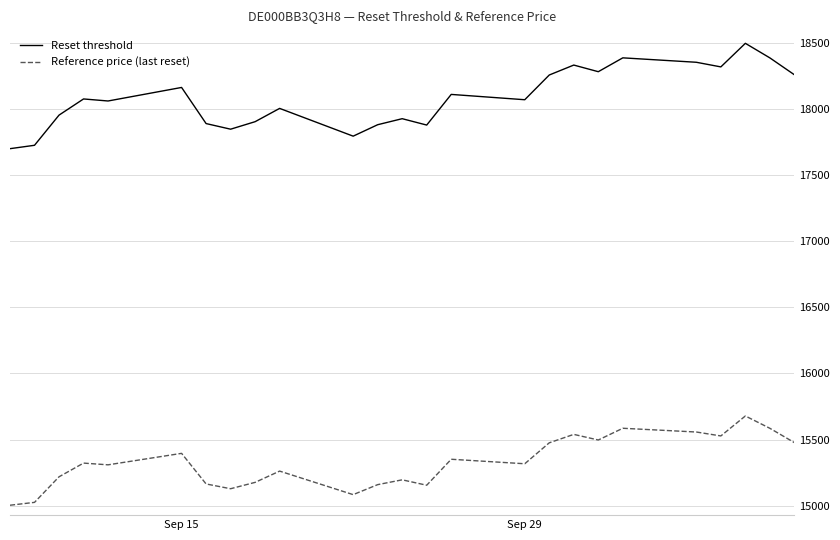

Which series has the largest total across all categories?

Reset threshold